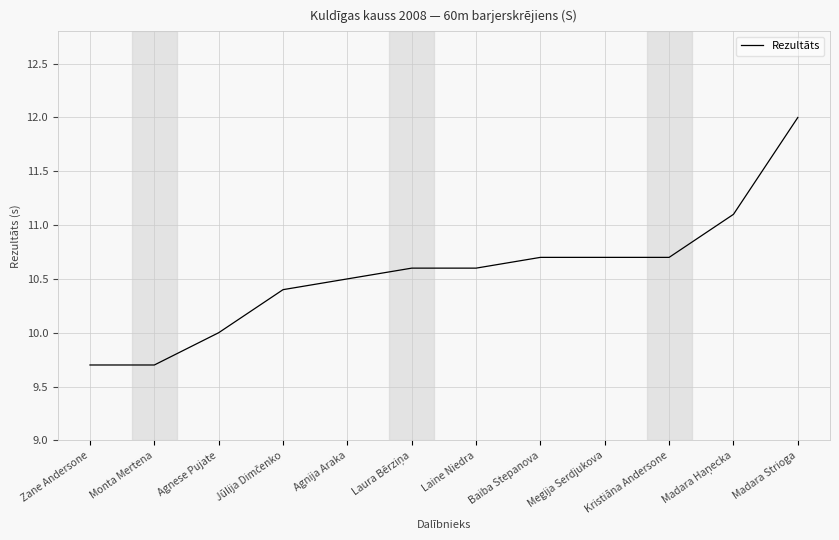

Which category has the highest value across all series?

Madara Strioga